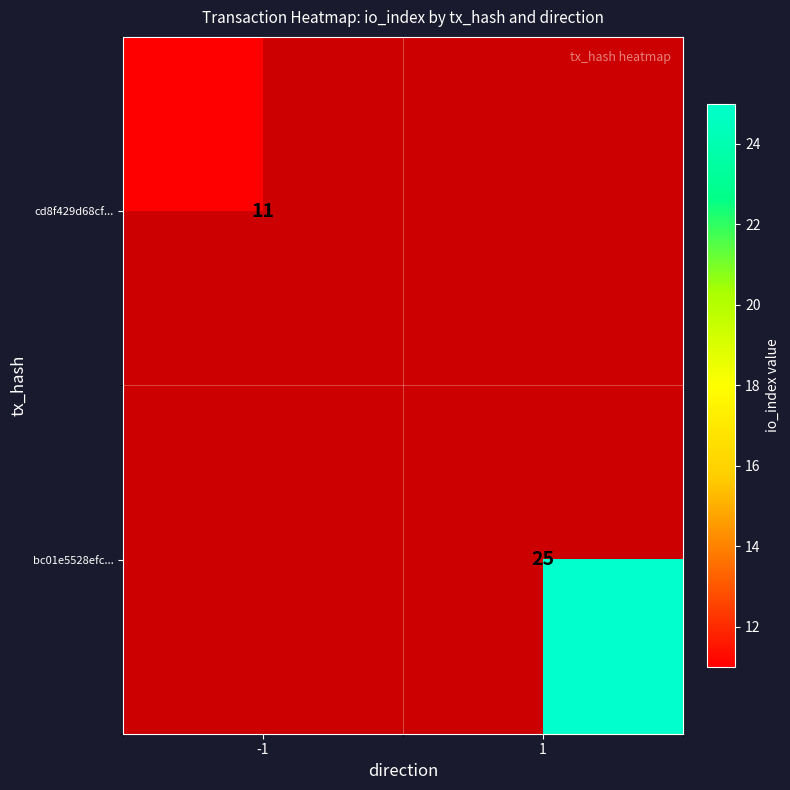

The value of cd8f429d68cf... at -1 is 11. True or false?

True